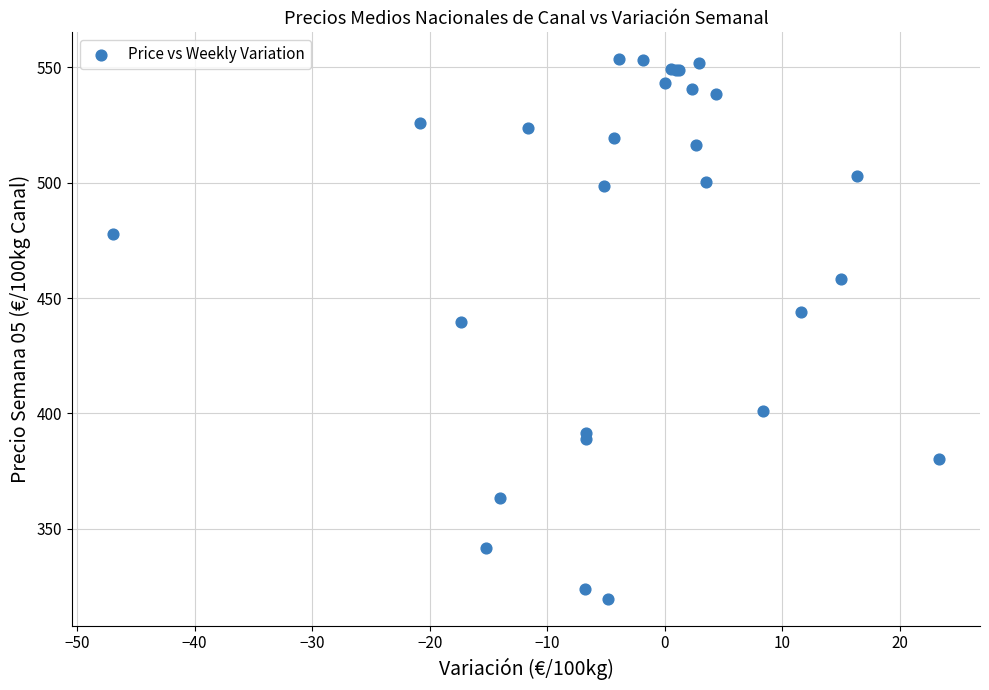

What Y value in the scatter plot is closest to 436?

439.6